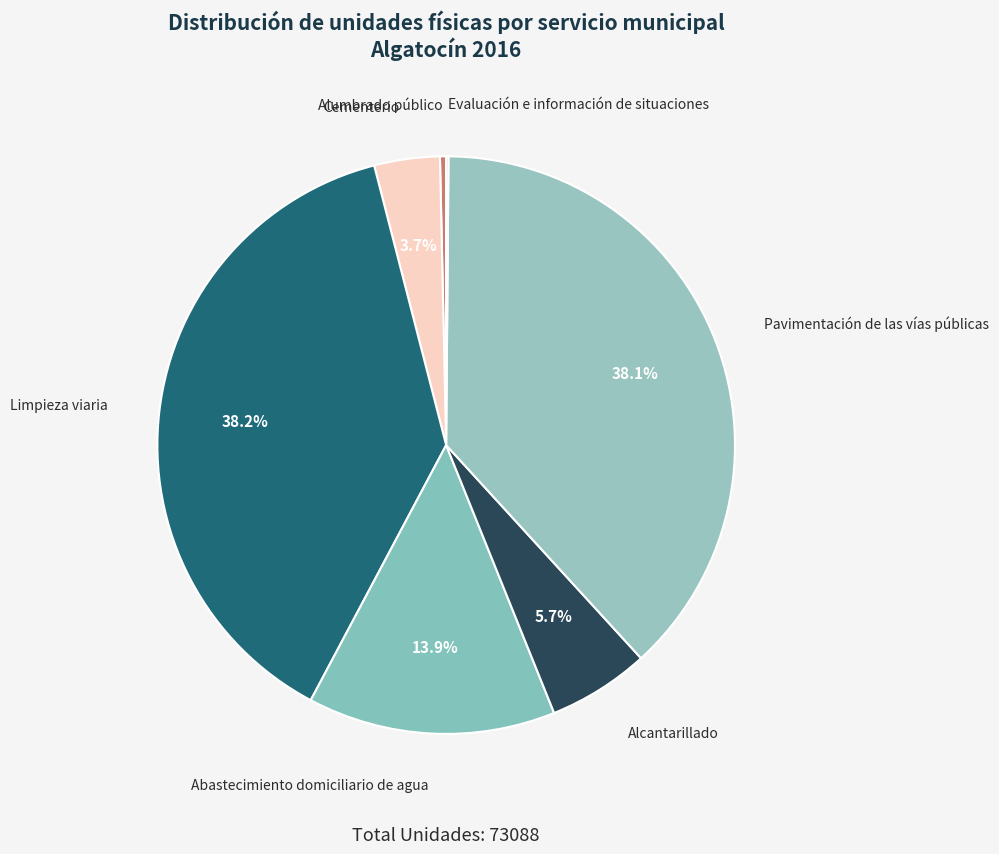

What portion of the pie excludes Abastecimiento domiciliario de agua?

86.1%